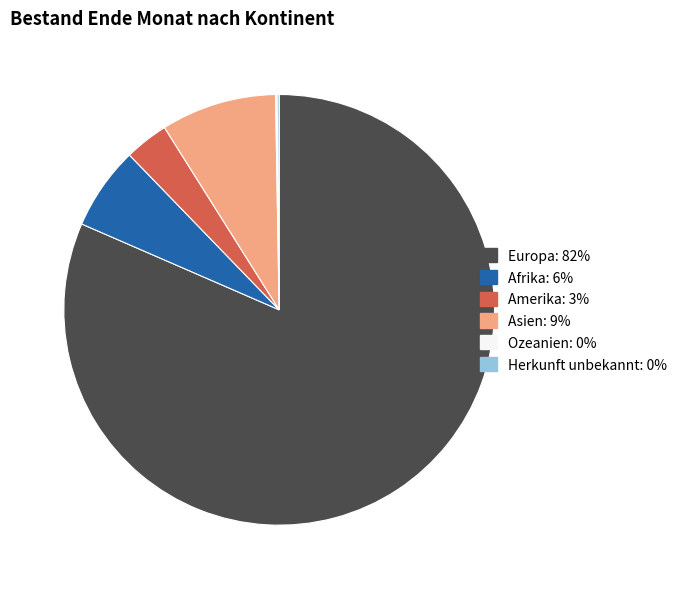

The Asien slice represents 19% of the pie. True or false?

False